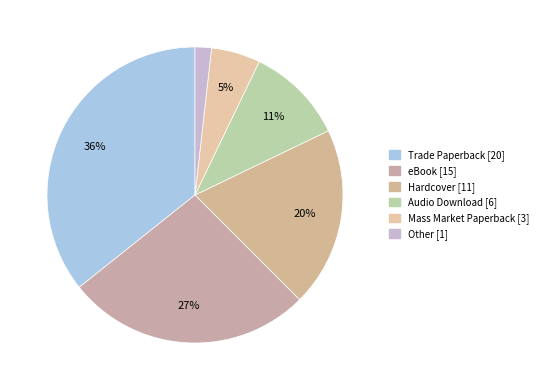

The Mass Market Paperback [3] slice represents 11% of the pie. True or false?

False